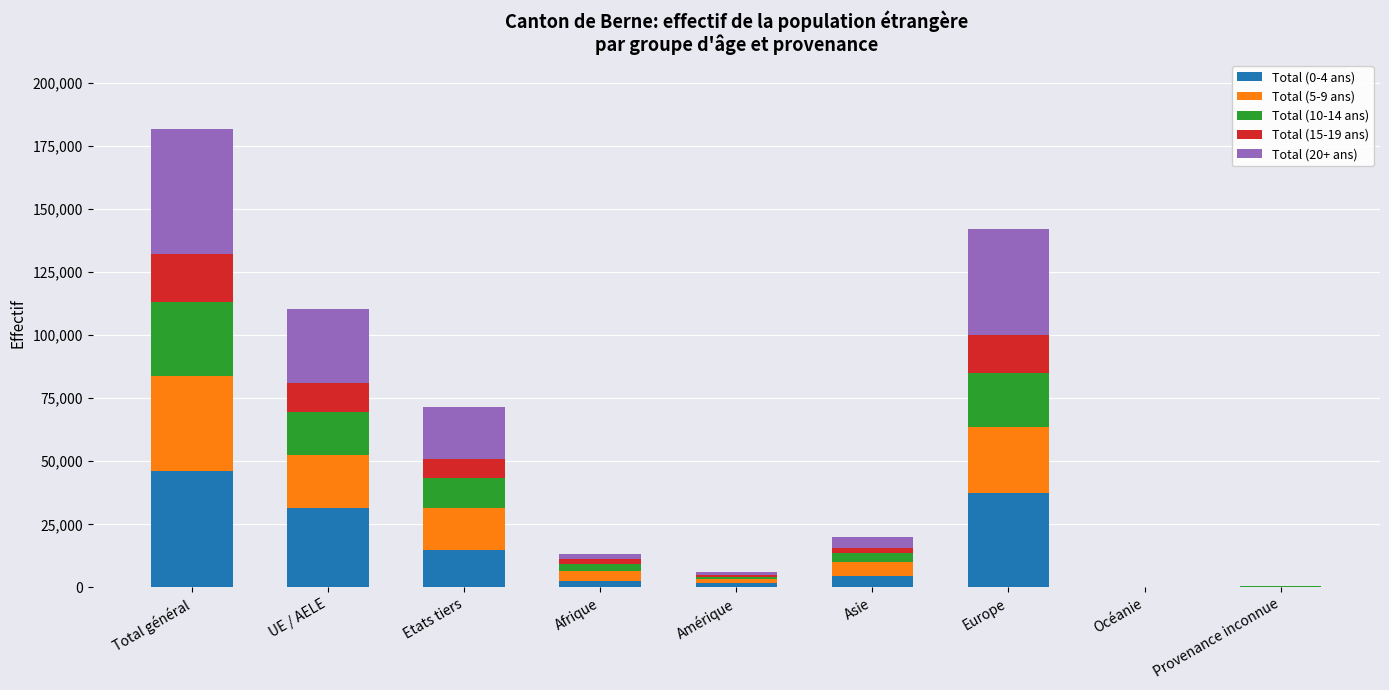

Which category has the highest value in the Total (0-4 ans) series?

Total général